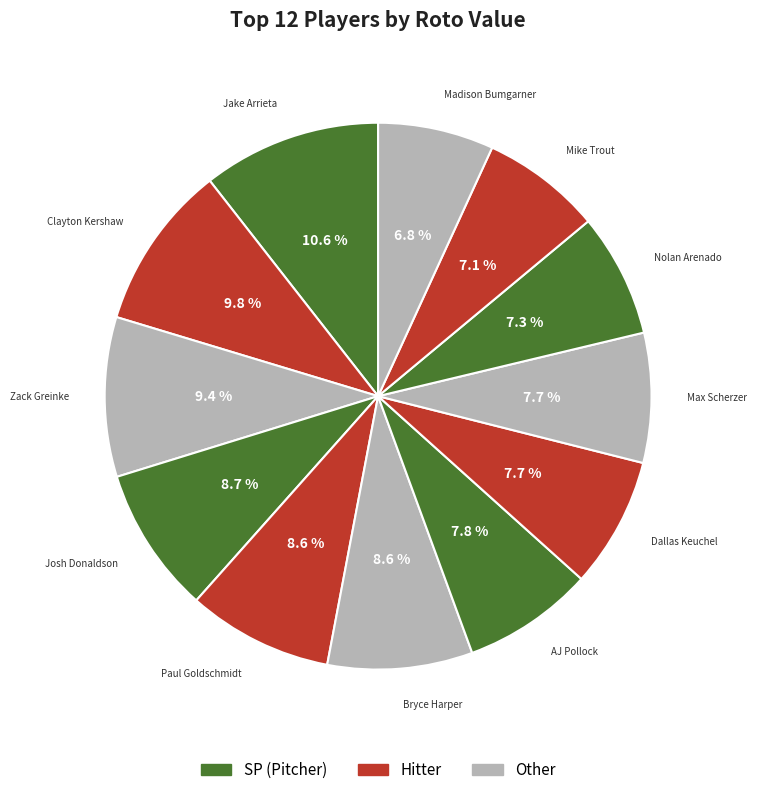

How many slices are in this pie chart?

12